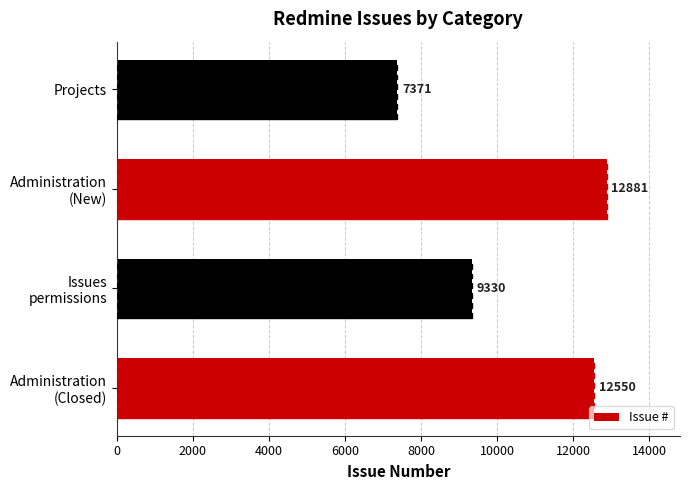

Rank the categories by value from highest to lowest.

Administration
(New), Administration
(Closed), Issues
permissions, Projects